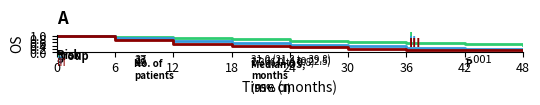

What is the total value across all series at 24?

1.4